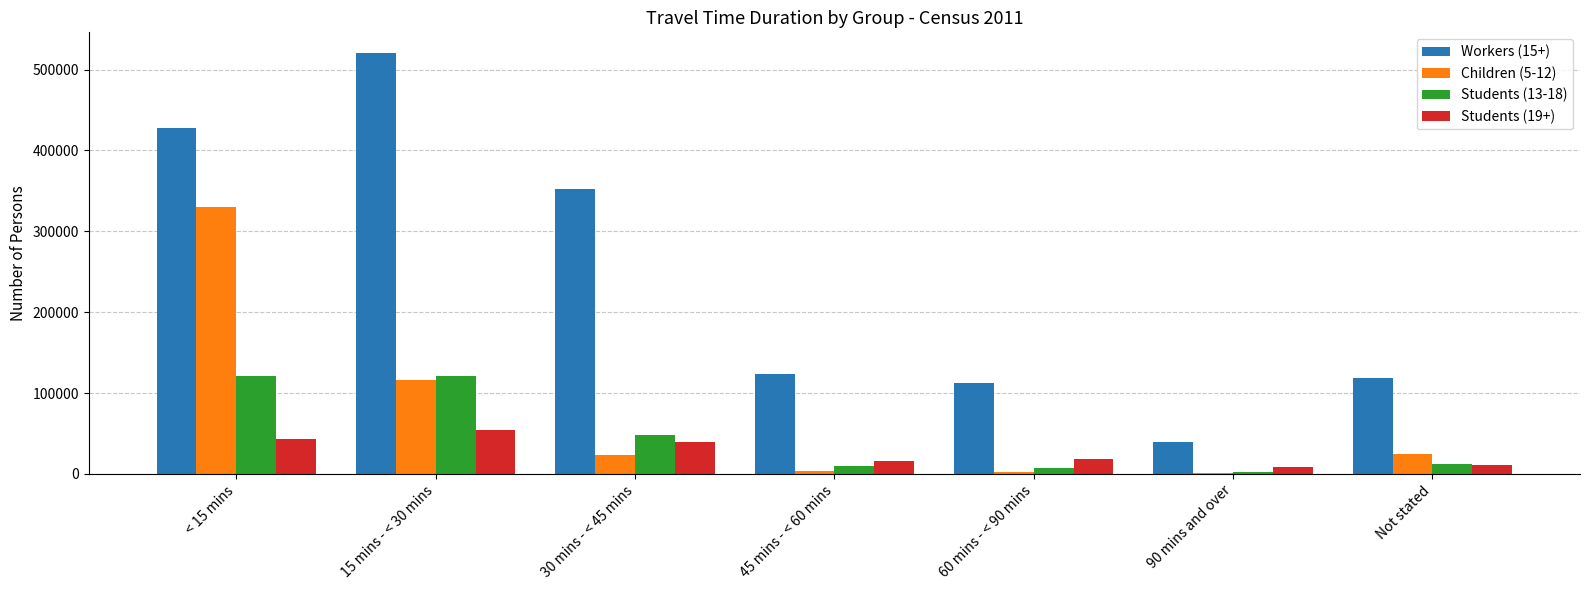

At which label does Children (5-12) reach its peak?

< 15 mins